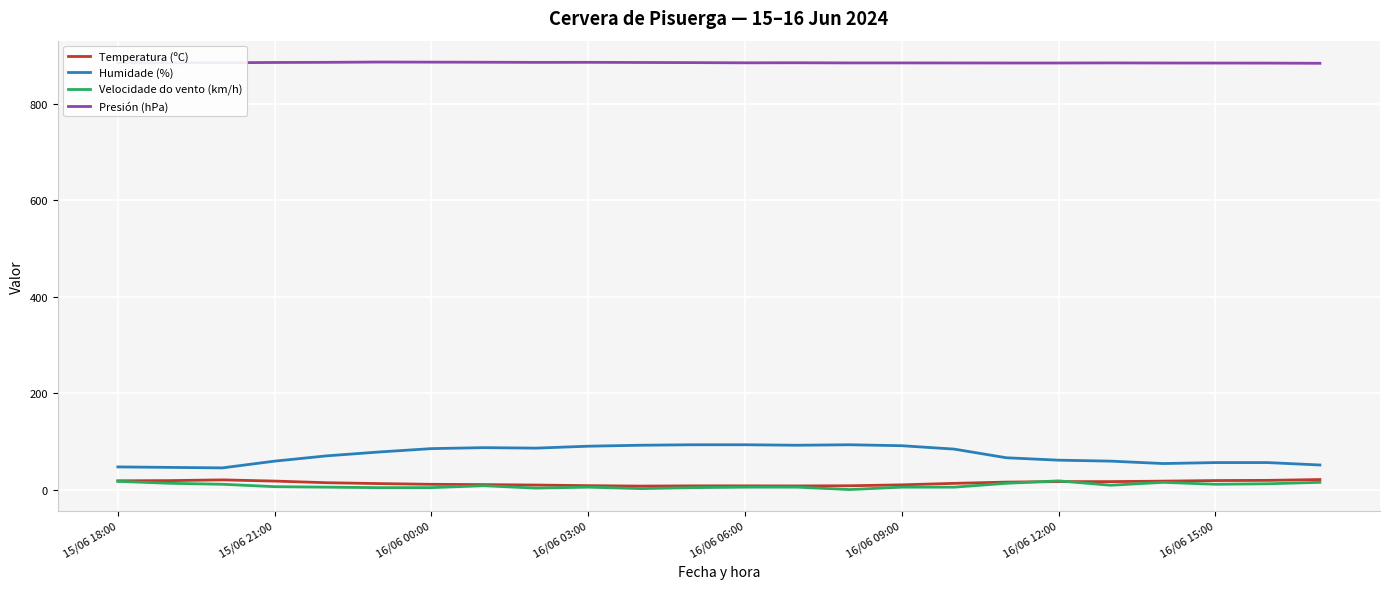

How many values in the Velocidade do vento (km/h) series are below 6?

12